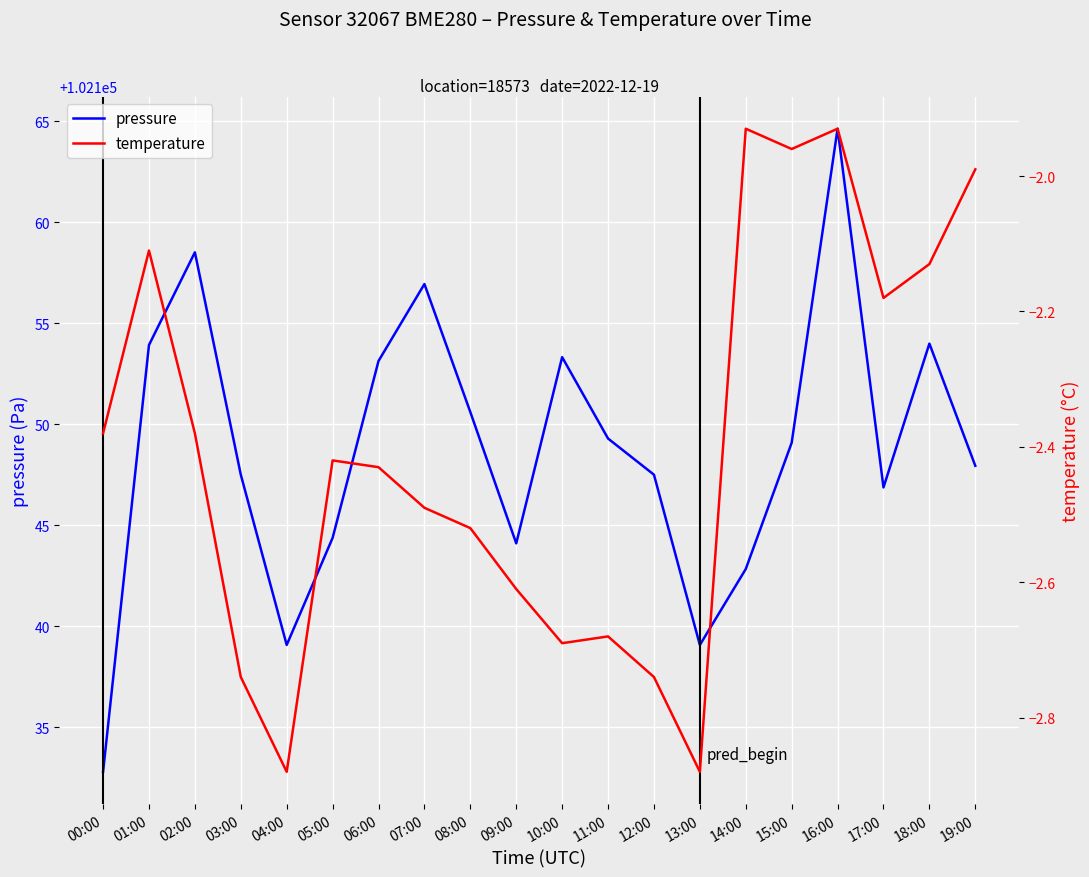

Which series has the widest spread of values?

pressure